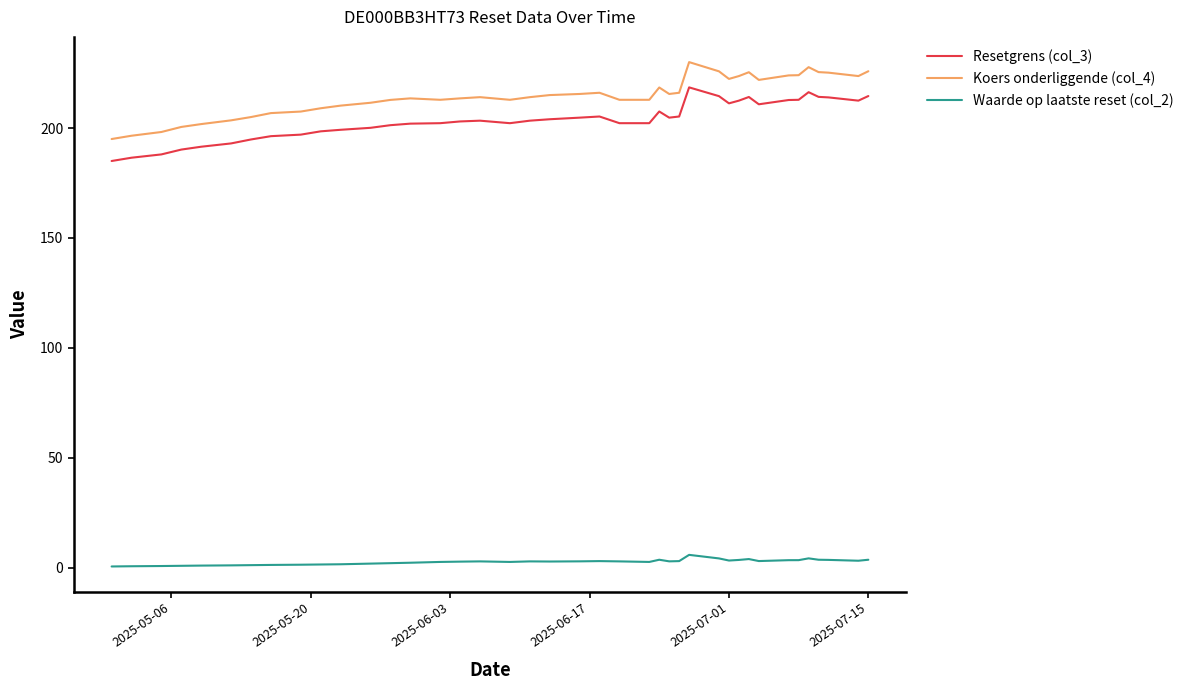

Which series has the largest total across all categories?

Koers onderliggende (col_4)